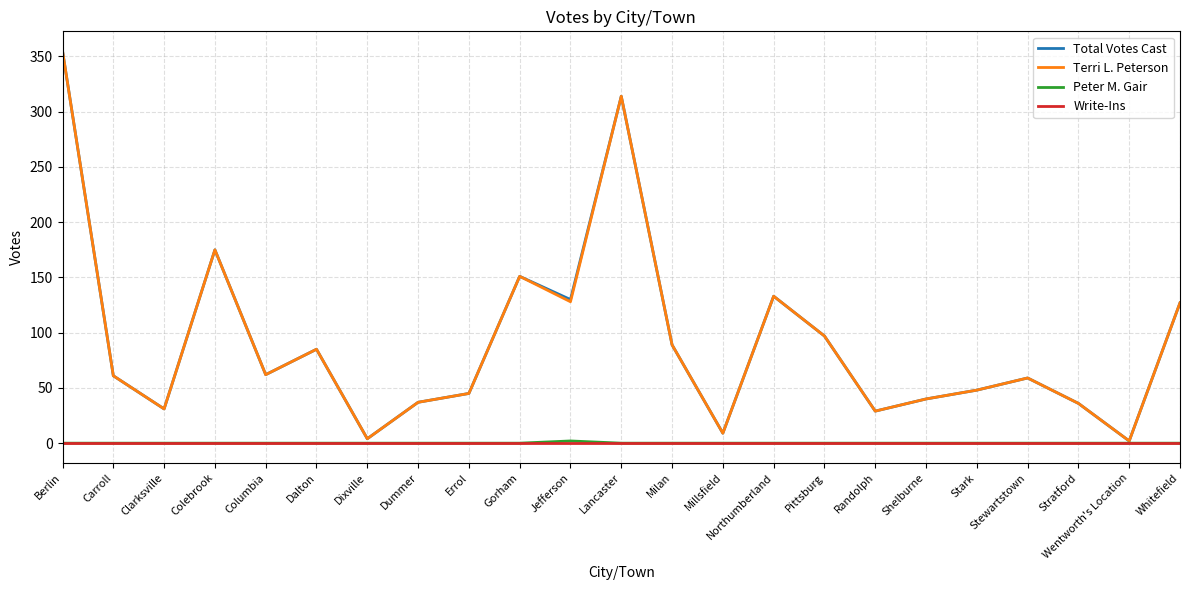

How many distinct data groups are displayed?

4